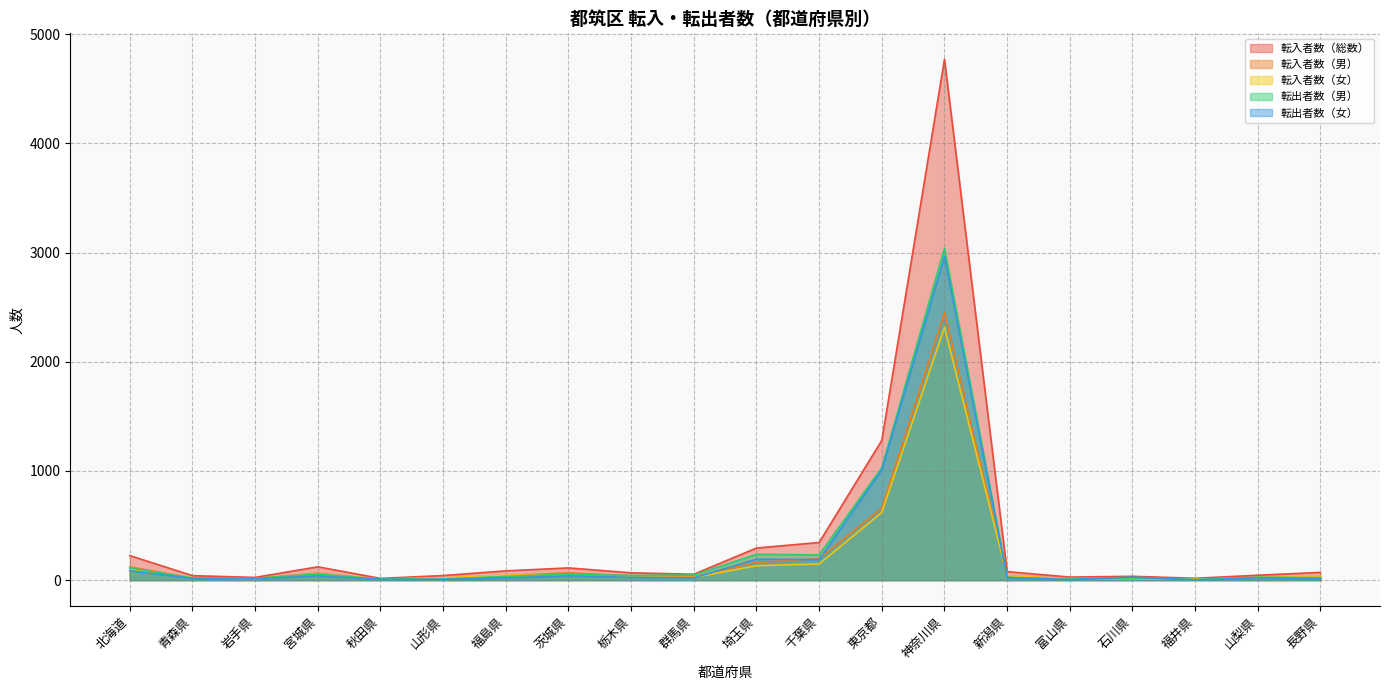

Reading left to right, transcribe all the data shown in this chart.

転入者数（総数）: 北海道=225	青森県=41	岩手県=25	宮城県=122	秋田県=16	山形県=42	福島県=85	茨城県=112	栃木県=67	群馬県=54	埼玉県=294	千葉県=345	東京都=1280	神奈川県=4770	新潟県=78	富山県=28	石川県=35	福井県=17	山梨県=45	長野県=71
転入者数（男）: 北海道=121	青森県=20	岩手県=14	宮城県=64	秋田県=7	山形県=20	福島県=41	茨城県=67	栃木県=39	群馬県=29	埼玉県=162	千葉県=197	東京都=660	神奈川県=2453	新潟県=38	富山県=15	石川県=21	福井県=9	山梨県=23	長野県=34
転入者数（女）: 北海道=104	青森県=21	岩手県=11	宮城県=58	秋田県=9	山形県=22	福島県=44	茨城県=45	栃木県=28	群馬県=25	埼玉県=132	千葉県=148	東京都=620	神奈川県=2317	新潟県=40	富山県=13	石川県=14	福井県=8	山梨県=22	長野県=37
転出者数（男）: 北海道=111	青森県=19	岩手県=16	宮城県=56	秋田県=9	山形県=11	福島県=34	茨城県=53	栃木県=43	群馬県=46	埼玉県=237	千葉県=231	東京都=1030	神奈川県=3040	新潟県=26	富山県=8	石川県=20	福井県=5	山梨県=26	長野県=23
転出者数（女）: 北海道=86	青森県=16	岩手県=13	宮城県=39	秋田県=8	山形県=7	福島県=20	茨城県=39	栃木県=26	群馬県=21	埼玉県=192	千葉県=188	東京都=1009	神奈川県=2963	新潟県=23	富山県=6	石川県=28	福井県=3	山梨県=20	長野県=13